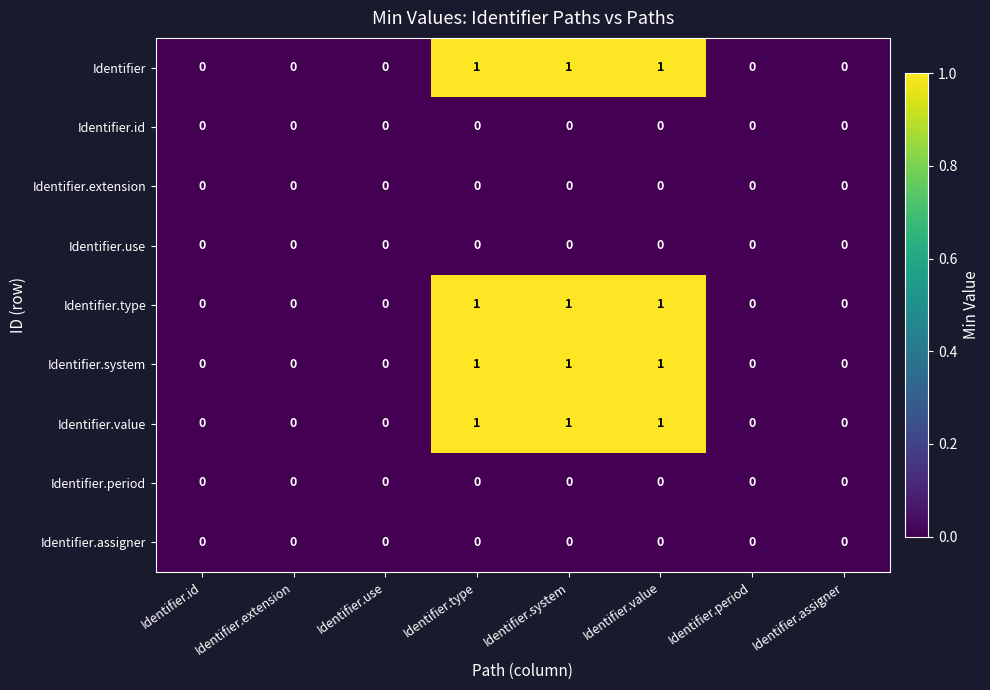

Is it true that Identifier equals 1 at Identifier.type?

True